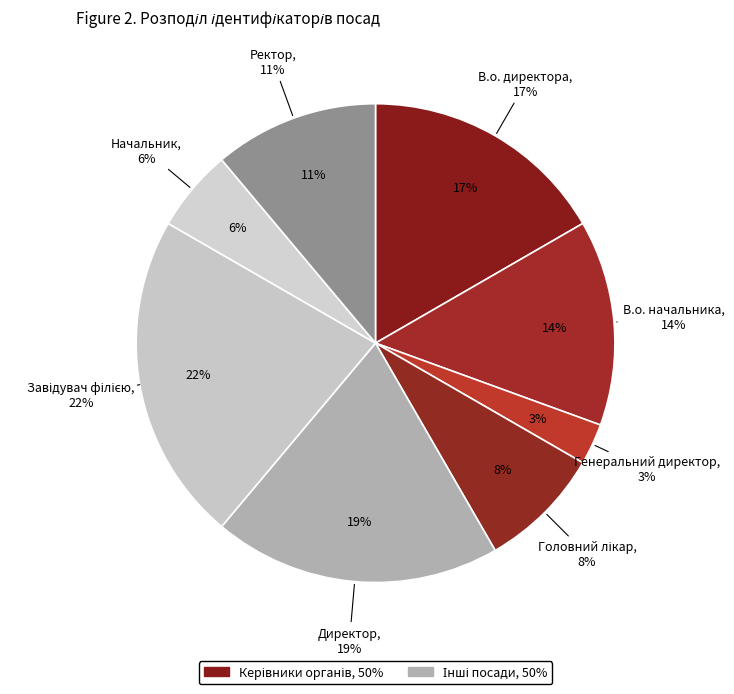

Is it true that Ректор is 3% of the pie?

False